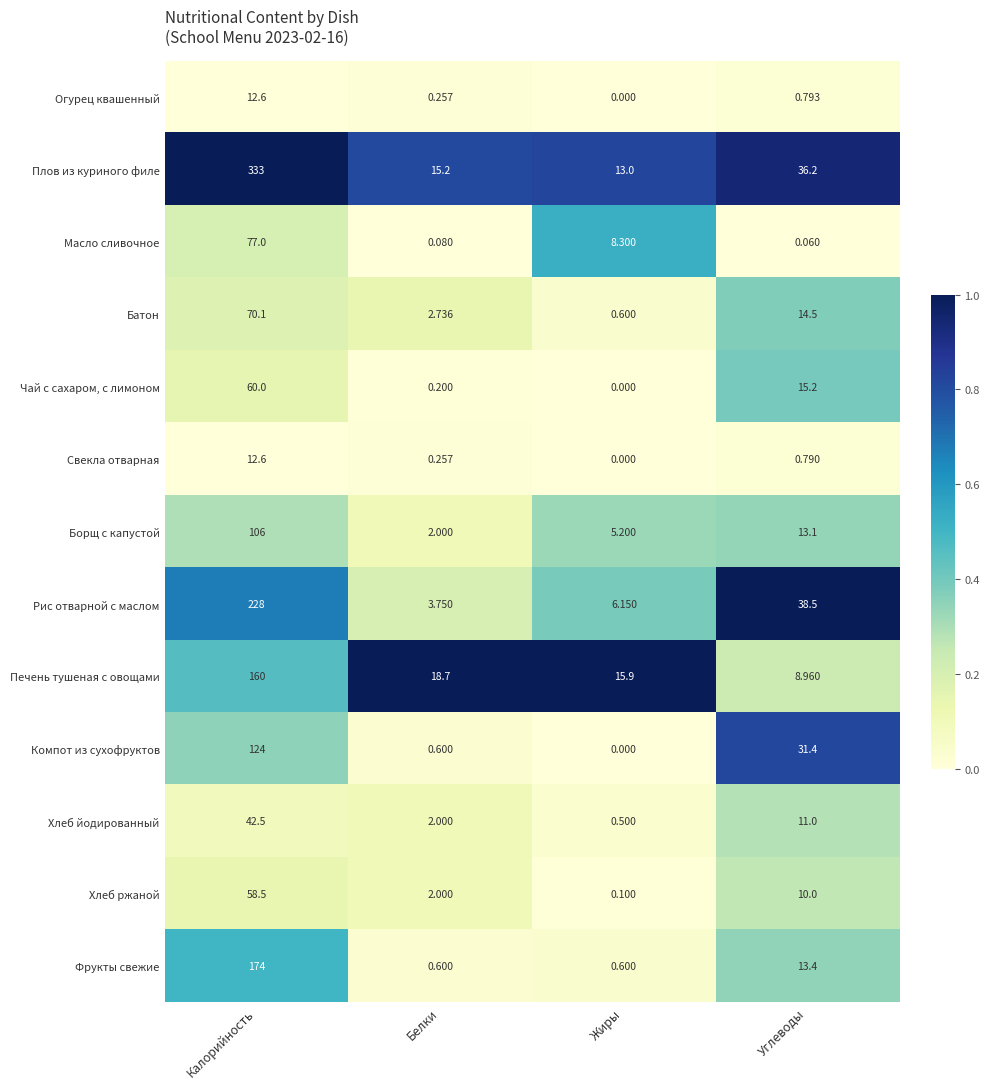

At which label is Свекла отварная closest to 6?

Углеводы